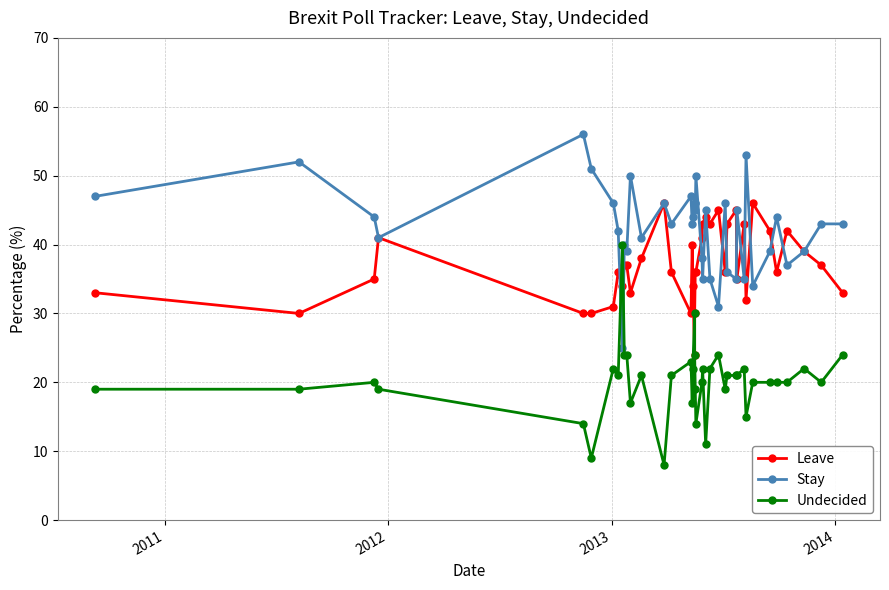

Is the value of Undecided at 6 greater than the value of Stay at 6?

No